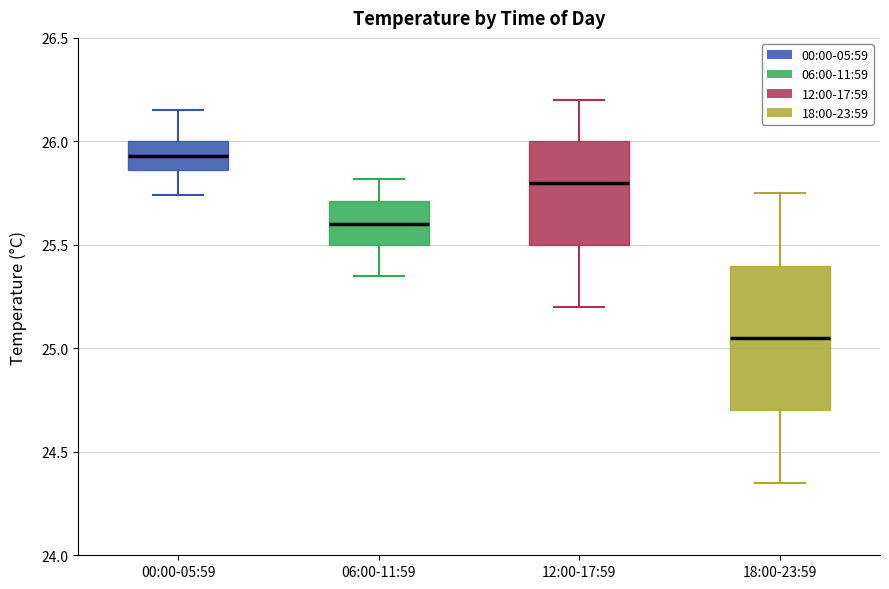

Which box's median line is the highest?

00:00-05:59